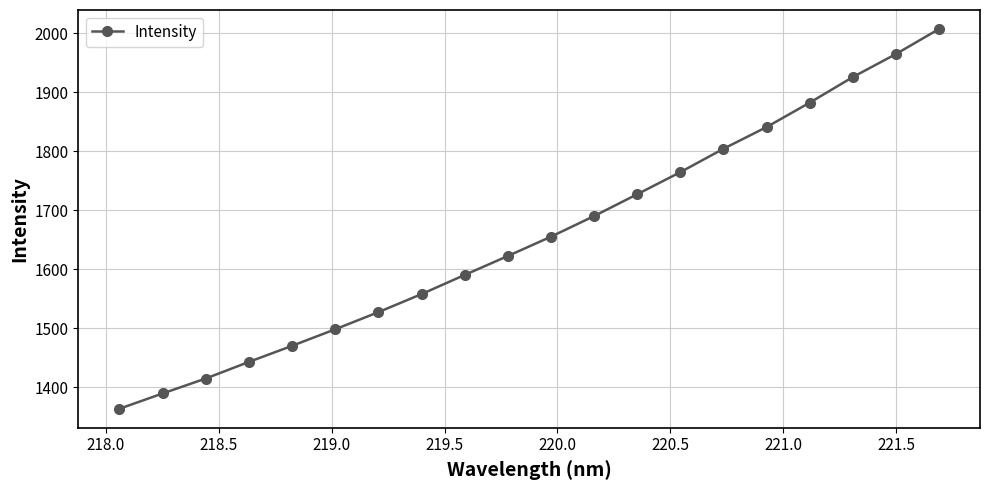

What is the value of the 13th point from the left?

1727.1